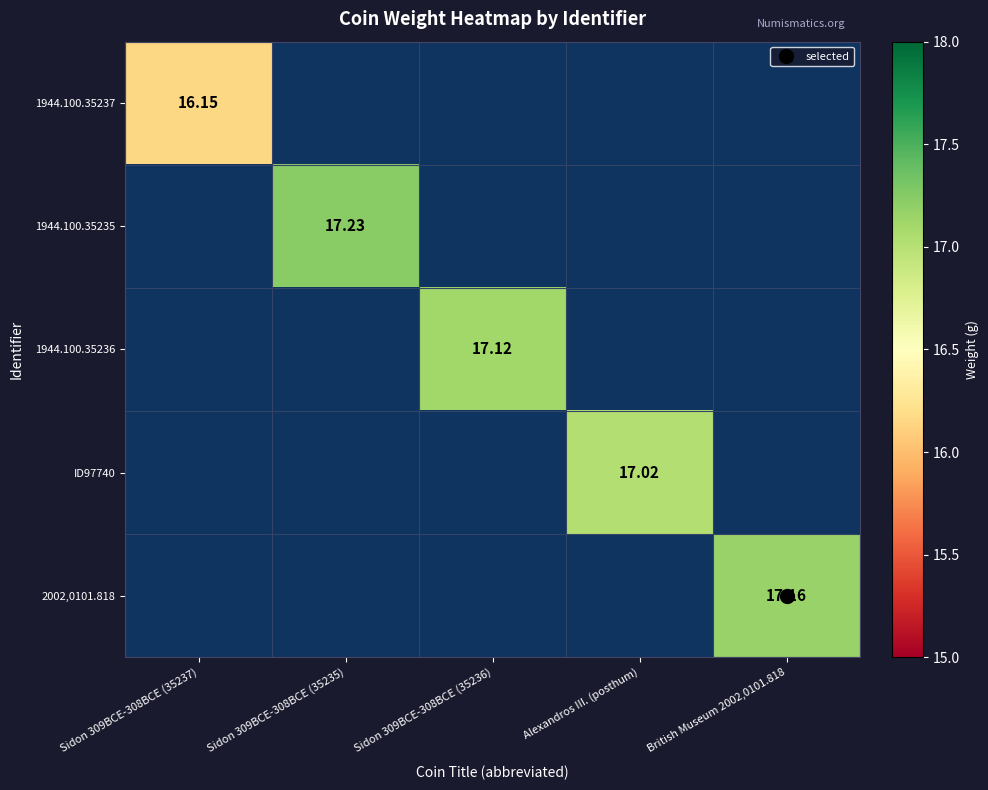

True or false: ID97740 has a value of 4.0 at Alexandros III. (posthum).

False